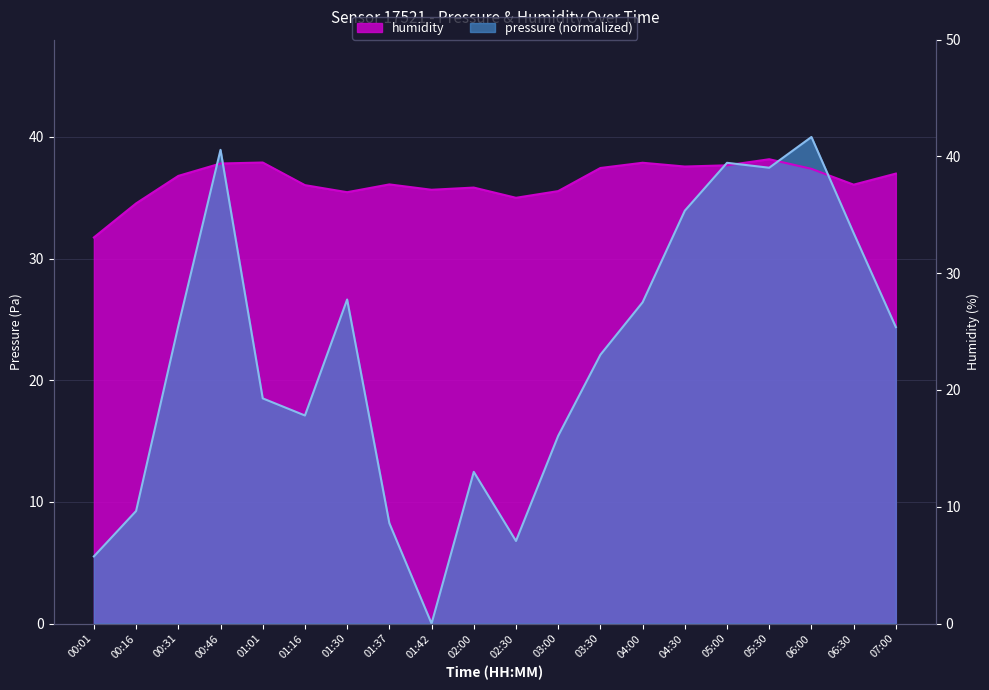

The pressure series shows 24.4 at 07:00. True or false?

True